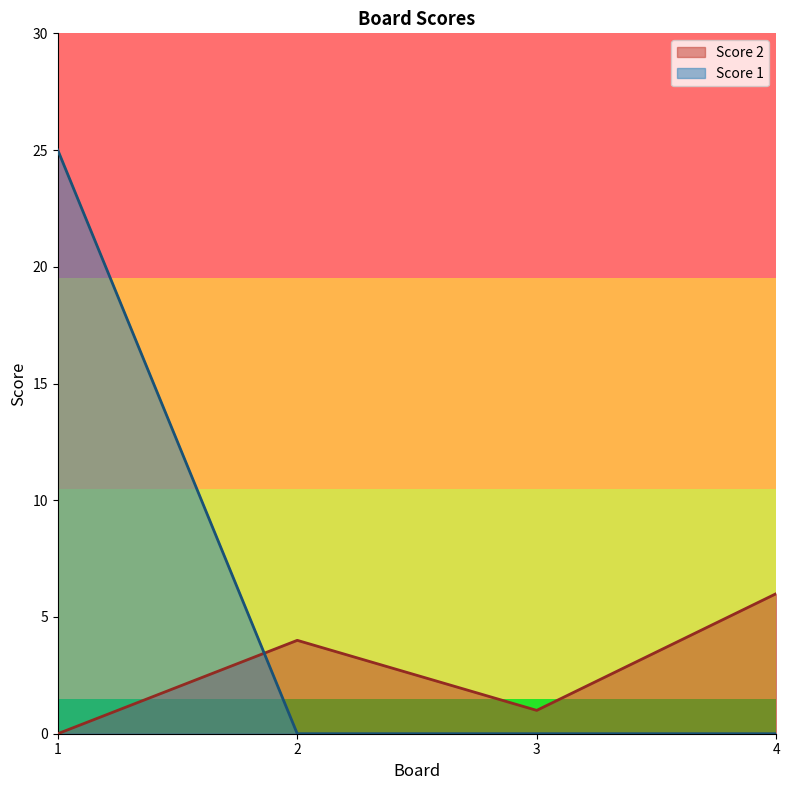

True or false: Score 1 and Score 2 intersect in this chart.

True